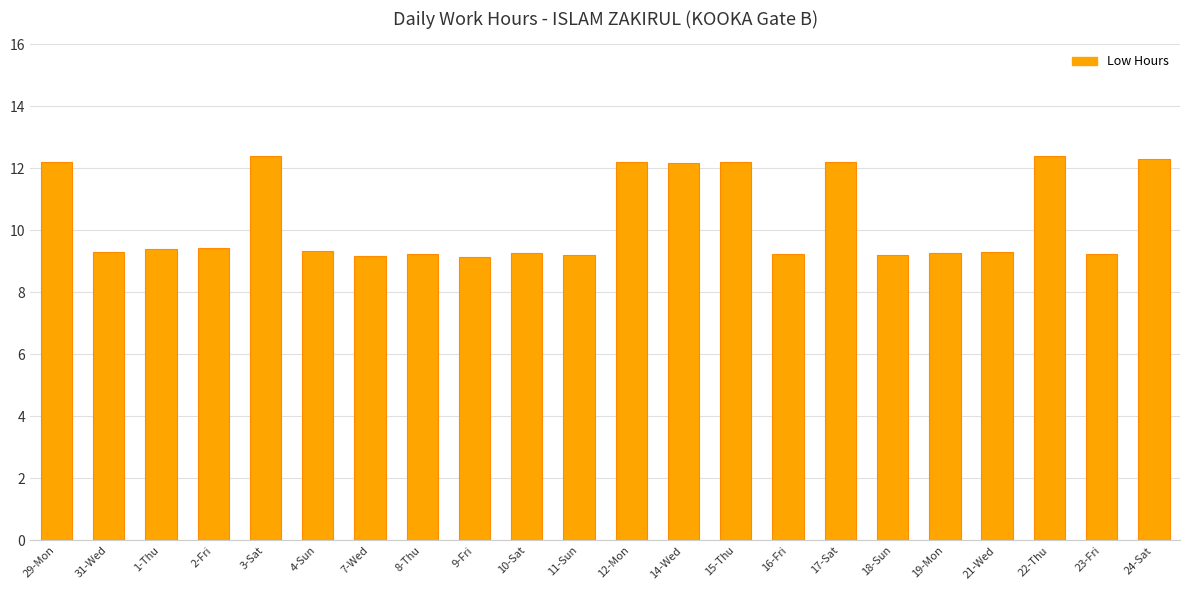

What is the value of the 17th bar from the left?

9.2